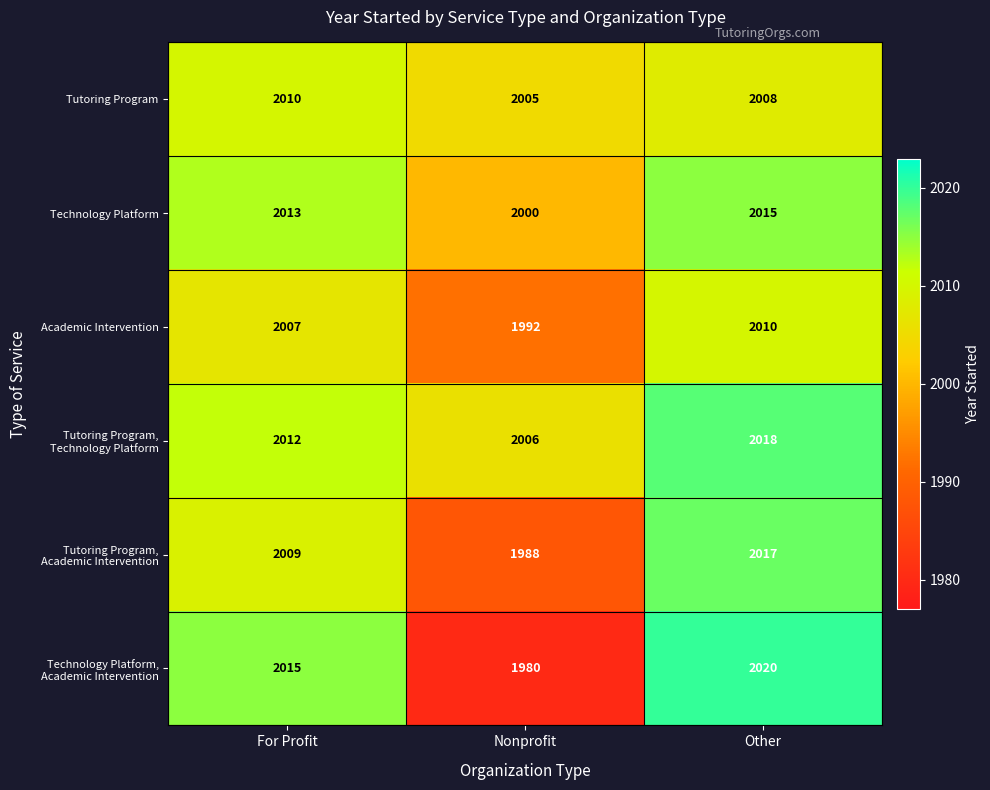

How many Tutoring Program values are between 2005 and 2010?

3